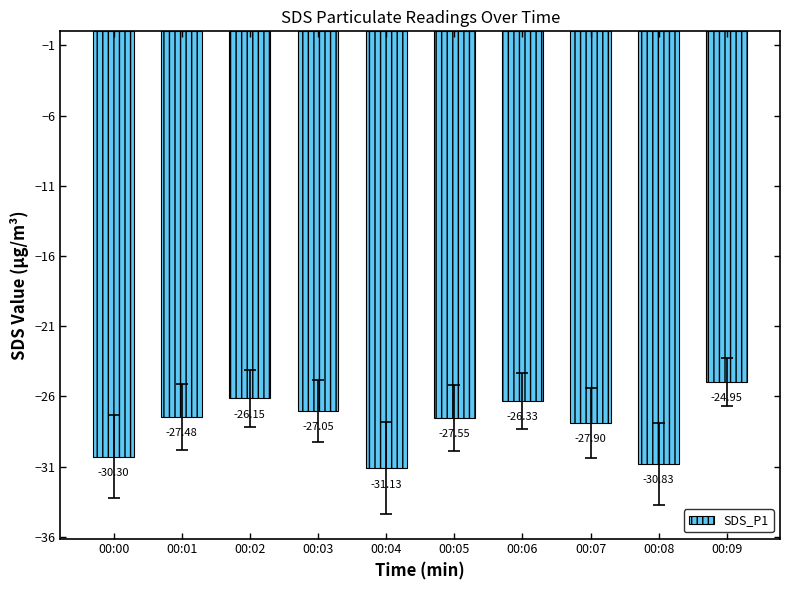

What is the sum of the values at 00:08 and 00:01?

-58.3